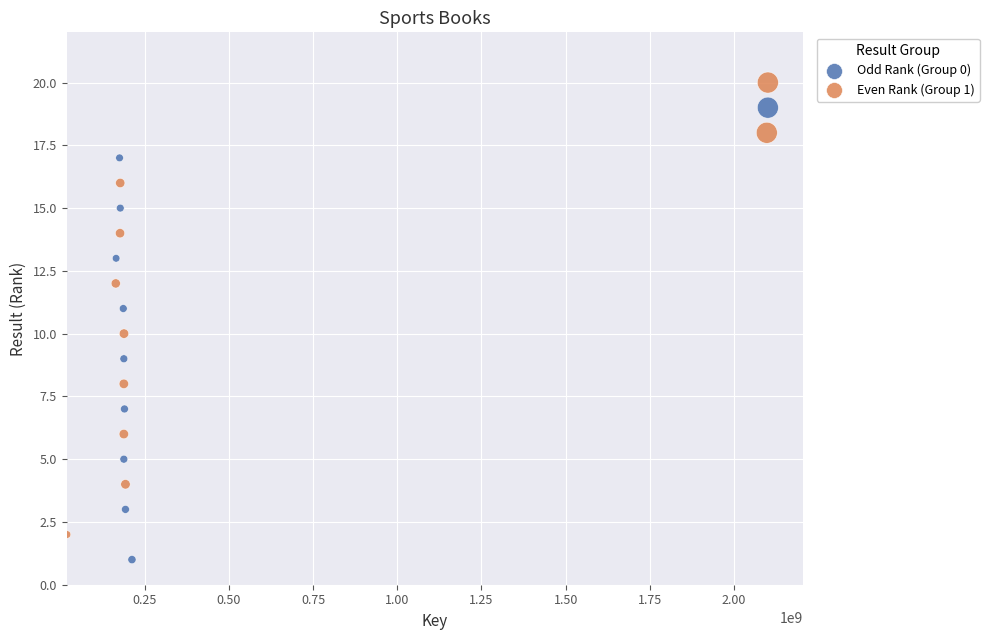

Which series reaches the maximum Y coordinate?

Even Rank (Group 1)